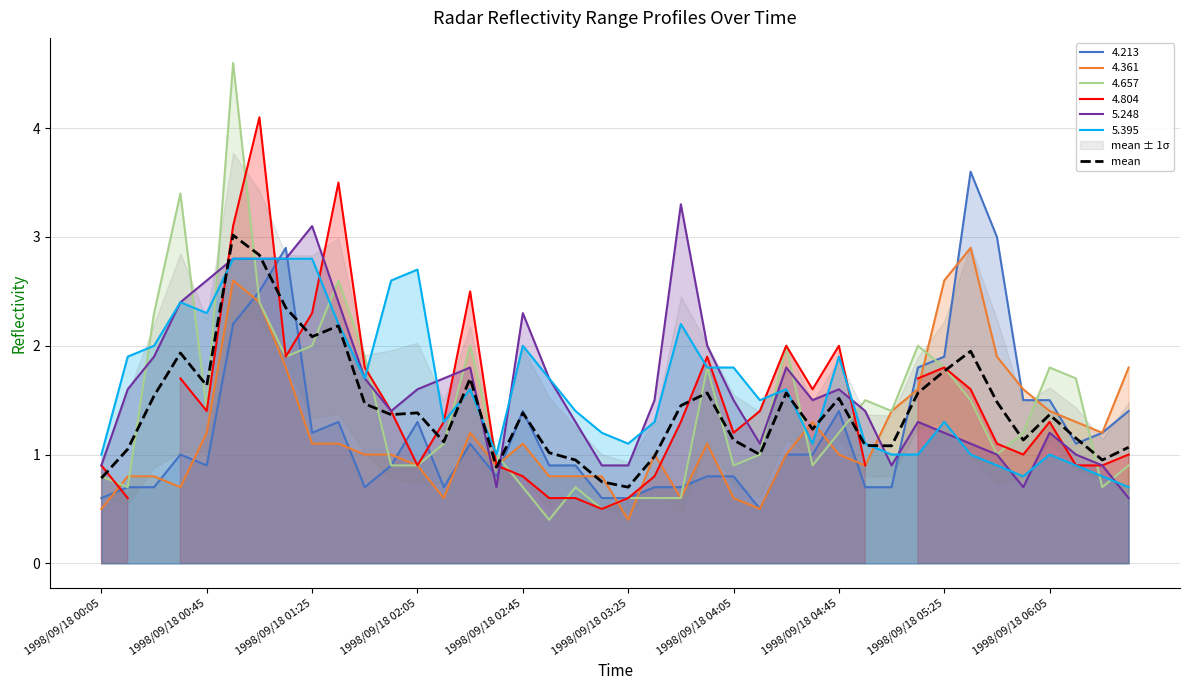

After their last crossing, which series has the higher values: 4.213 or 5.395?

4.213